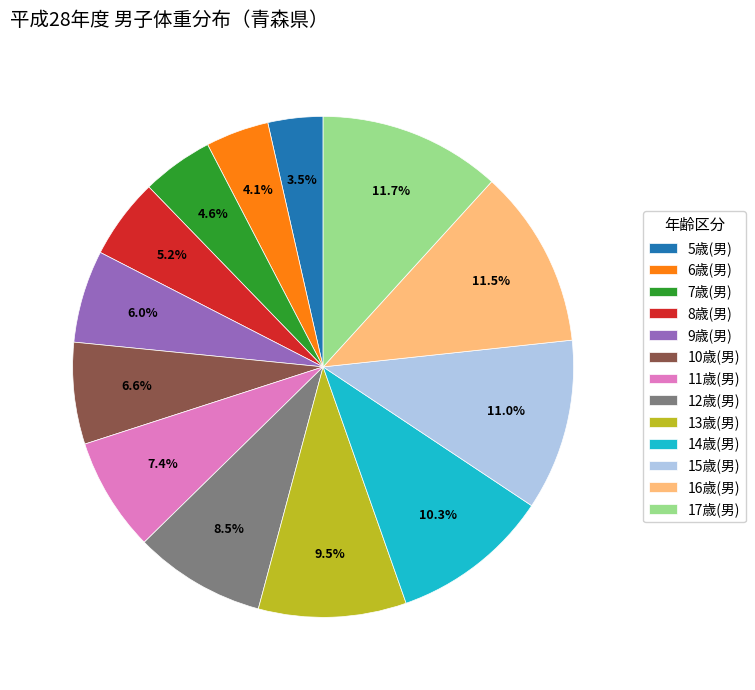

What is the ratio of the value at 16歳(男) to the value at 13歳(男)?

1.2